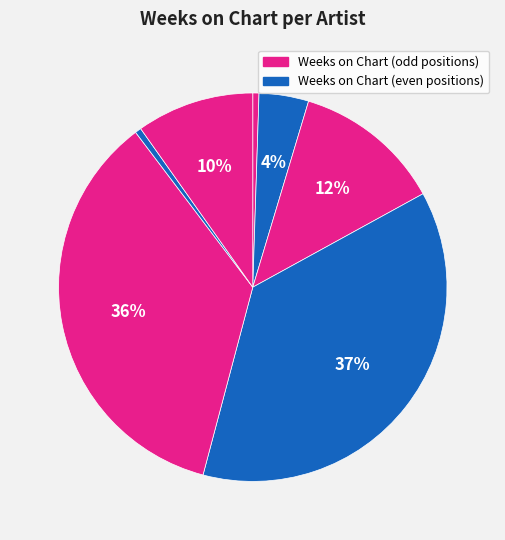

Count the number of slices in the pie.

7